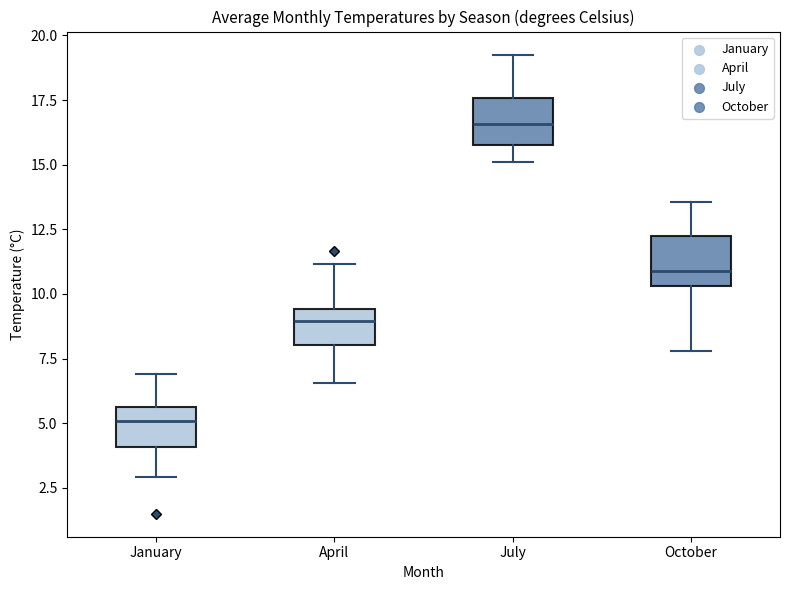

Reading left to right, transcribe this box plot: for each box, give where its median line is, the range the box spans, and where its two whiskers end, as read against the y-axis. The values are not printed on the chart, so give them approximately, as read against the axis.

January: median 5.0, box 4.0 to 5.5, whiskers 3.0 to 7.0
April: median 9.0, box 8.0 to 9.5, whiskers 6.5 to 11.0
July: median 16.5, box 16.0 to 17.5, whiskers 15.0 to 19.5
October: median 11.0, box 10.5 to 12.5, whiskers 8.0 to 13.5